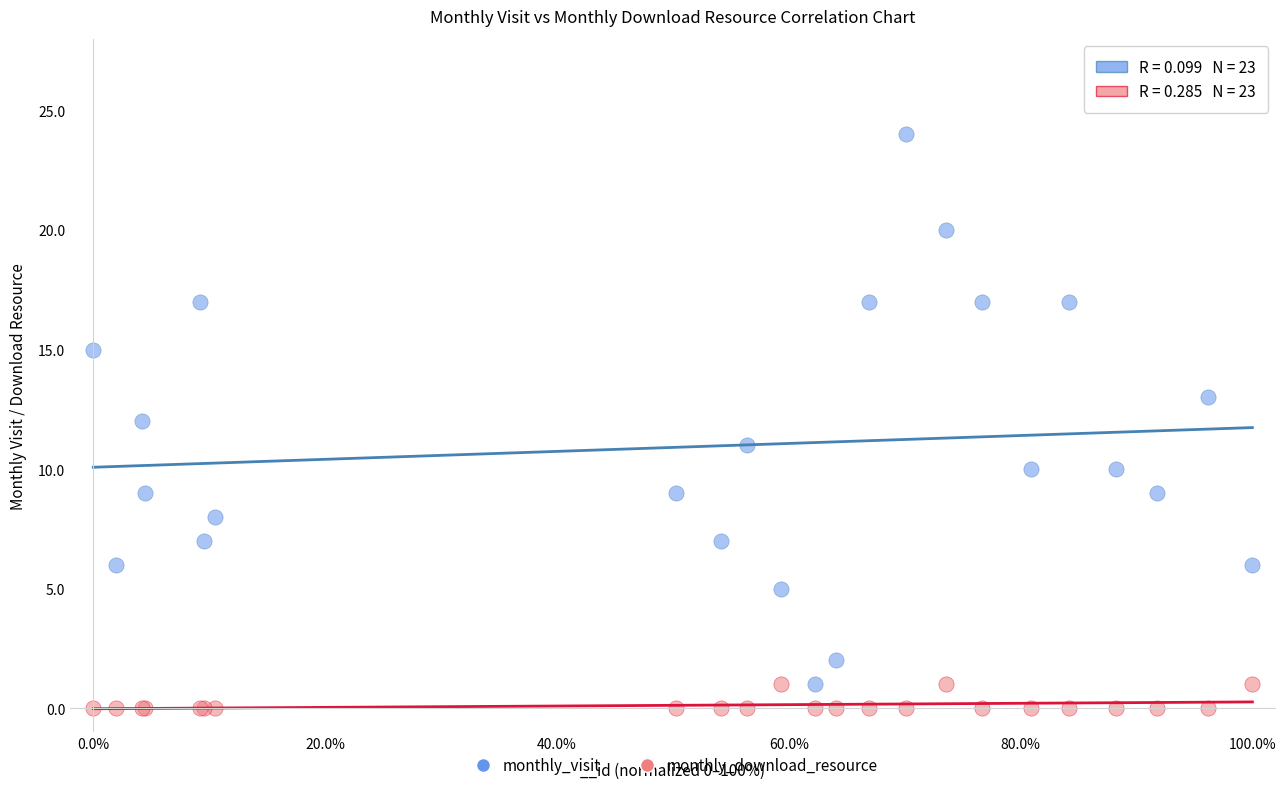

Which series has the largest Y range (max minus min)?

monthly_visit